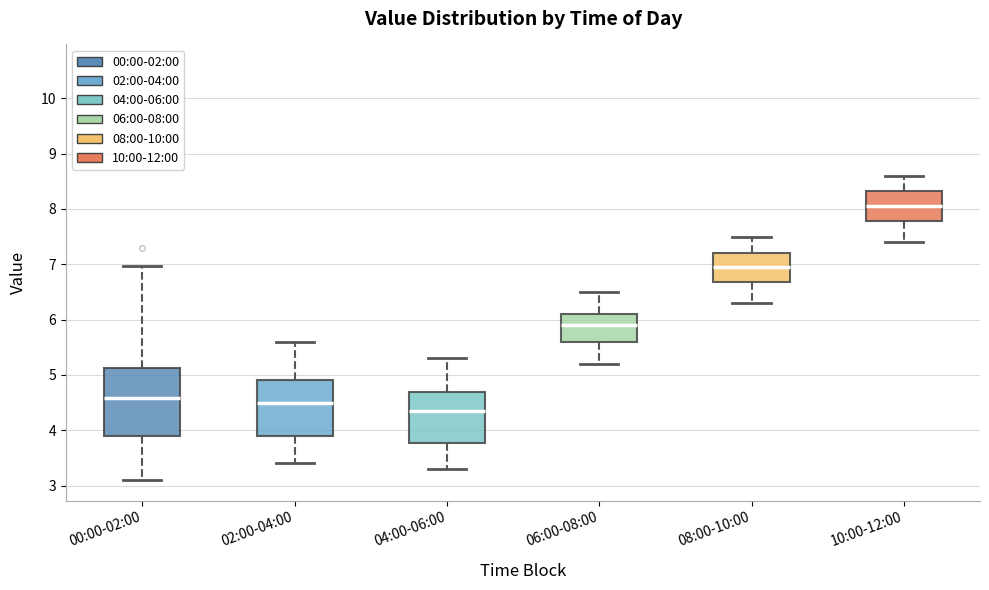

Where is the lower edge of the box for 08:00-10:00 on the y-axis? The values are not printed on the chart, so give them approximately, as read against the axis.

6.7